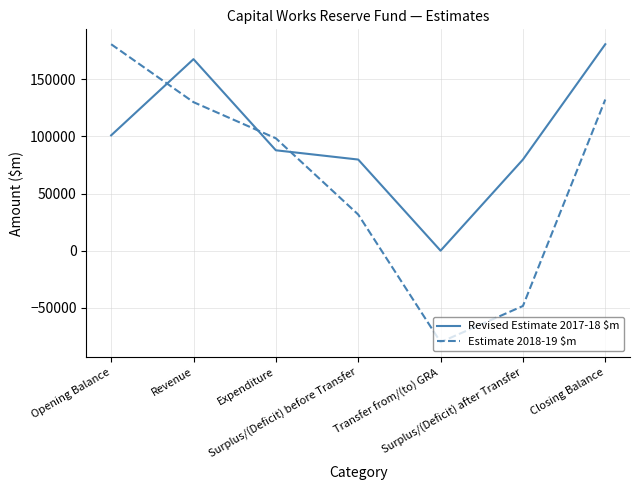

Reading left to right, extract all data points from this chart.

Revised Estimate 2017-18 $m: Opening Balance=100873	Revenue=167520	Expenditure=87815	Surplus/(Deficit) before Transfer=79705	Transfer from/(to) GRA=0	Surplus/(Deficit) after Transfer=79705	Closing Balance=180578
Estimate 2018-19 $m: Opening Balance=180578	Revenue=129909	Expenditure=98293	Surplus/(Deficit) before Transfer=31616	Transfer from/(to) GRA=-80000	Surplus/(Deficit) after Transfer=-48384	Closing Balance=132194